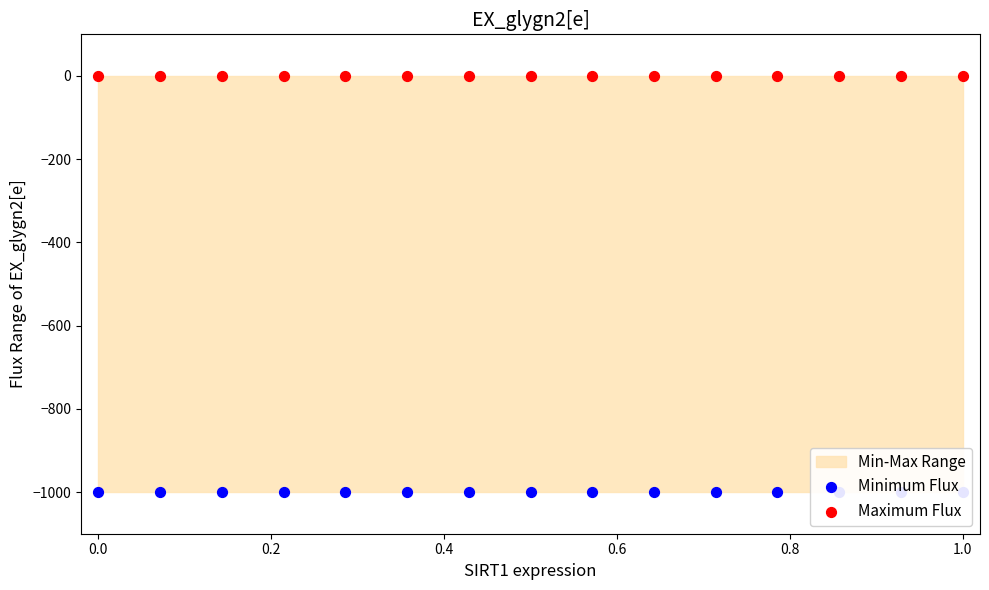

What is the total value across all series at 1.0?

-1000